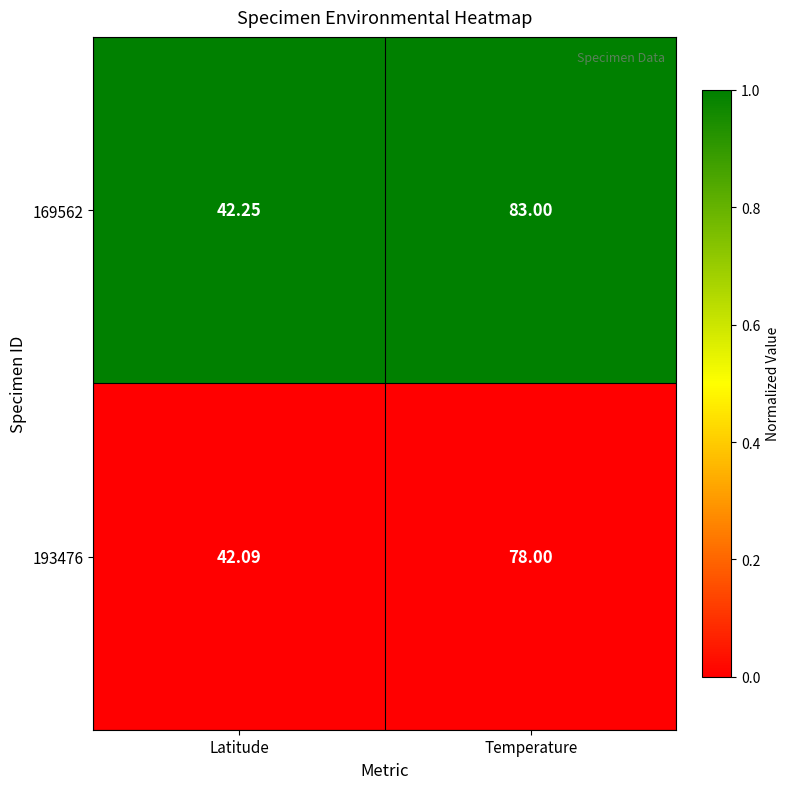

List the labels in order of 193476 value, largest first.

Temperature, Latitude